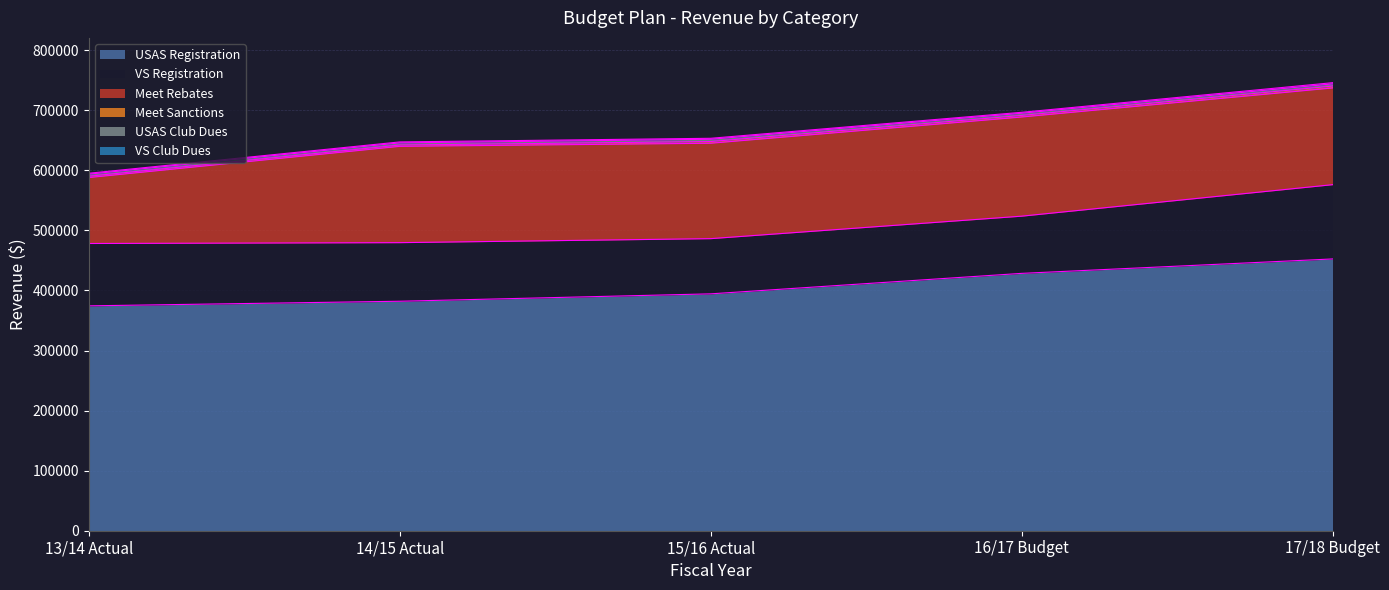

In Meet Sanctions, how many points are higher than both neighbors (excluding endpoints)?

1